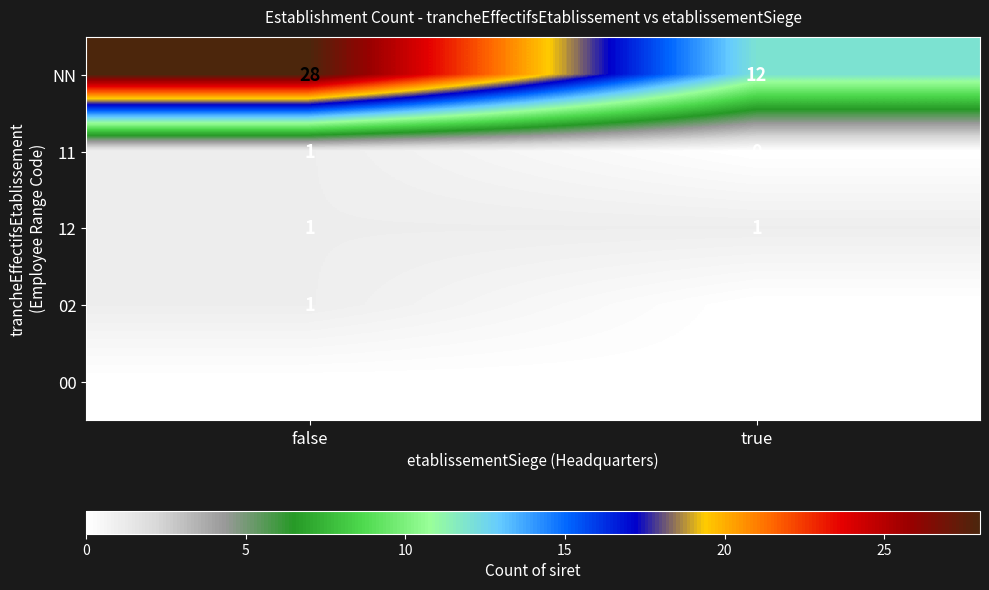

What is the sum of the NN values at false and true?

40